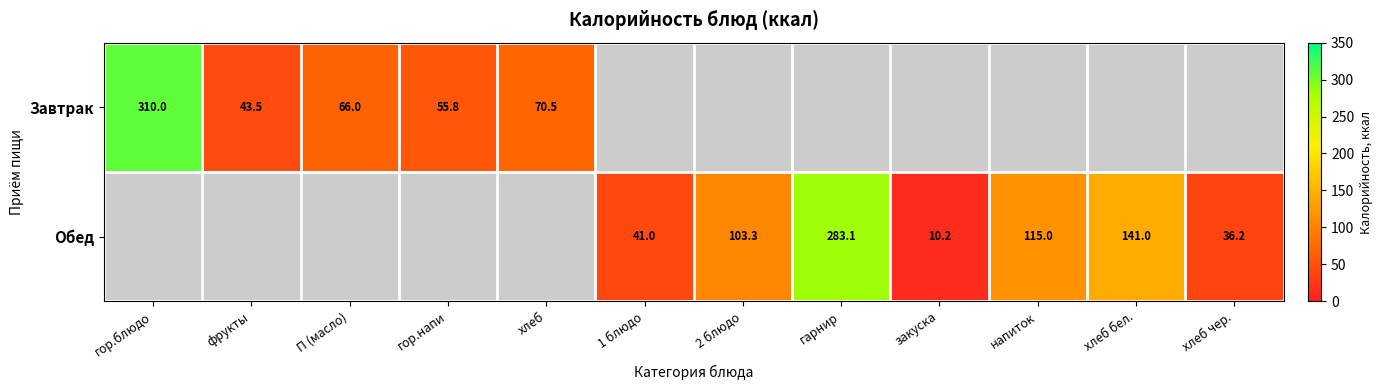

True or false: Обед has a value of 141.0 at хлеб бел..

True